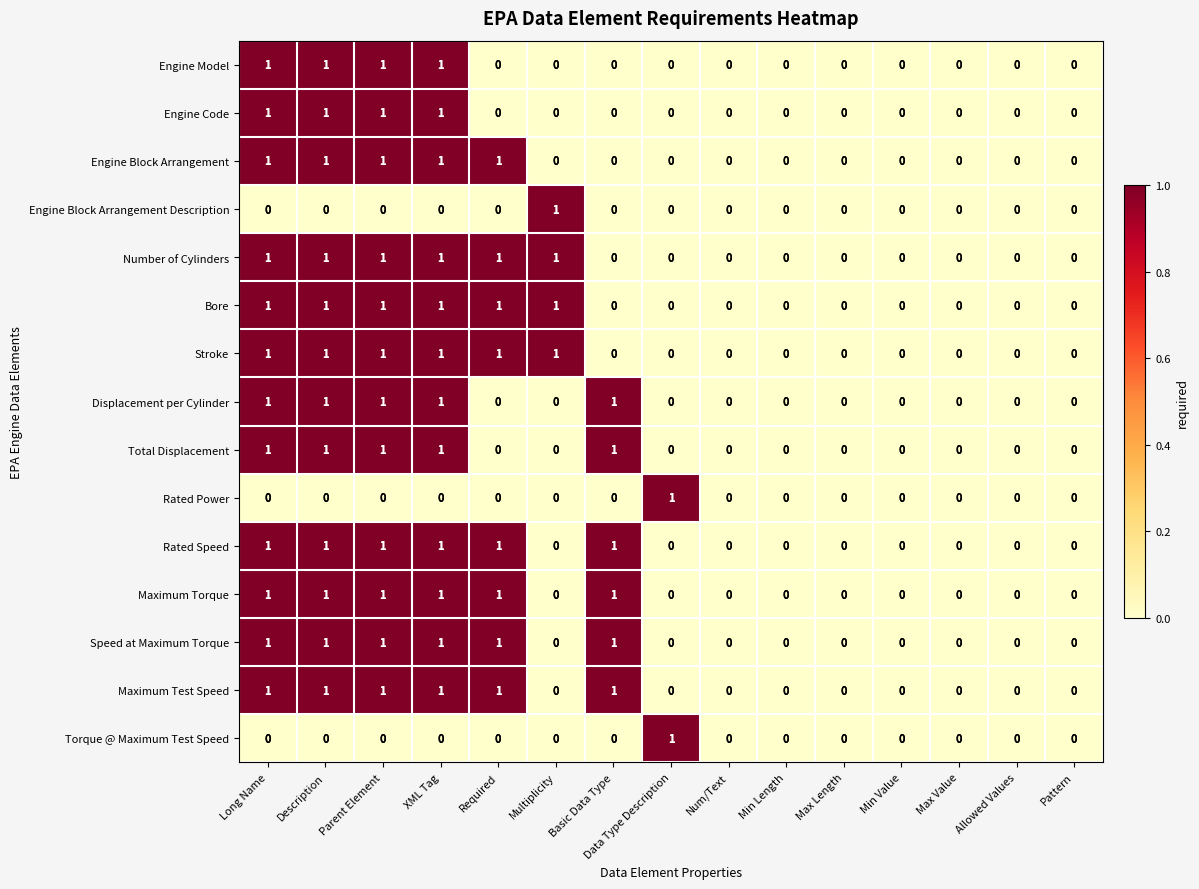

The Engine Block Arrangement series shows 0 at Num/Text. True or false?

True